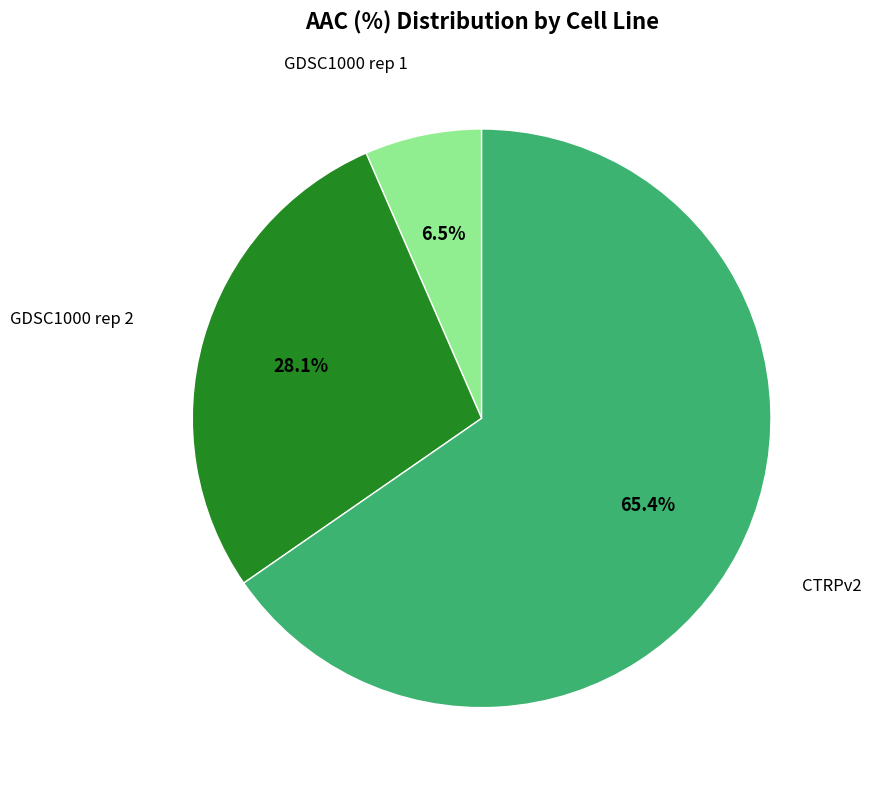

Does any single category account for the majority?

Yes